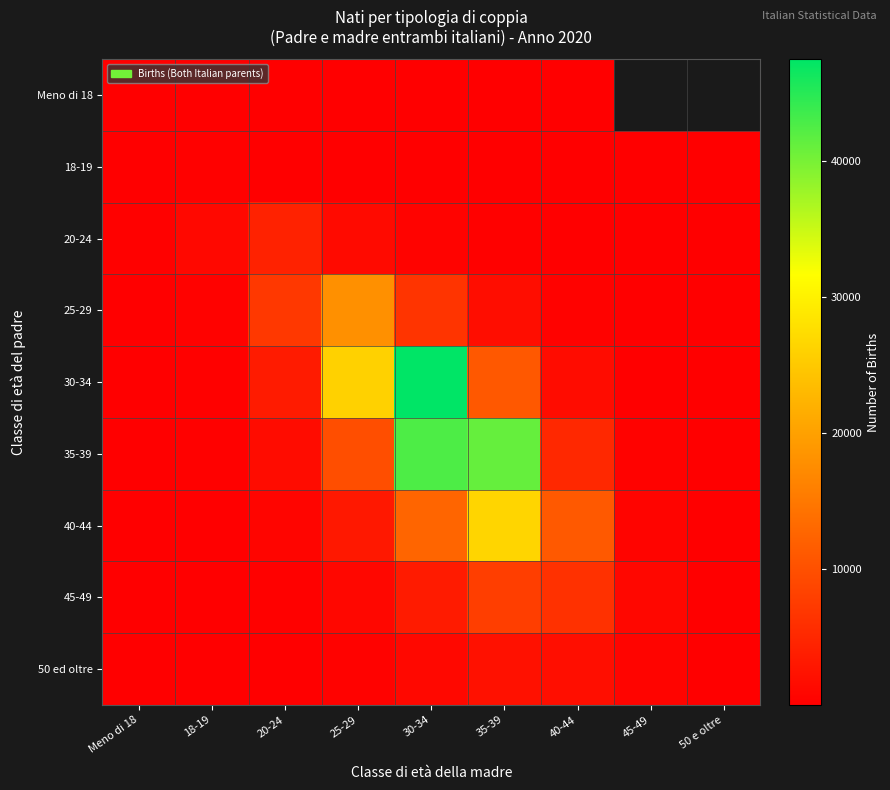

What is the sum of the 25-29 values at 40-44 and 35-39?

2121.0